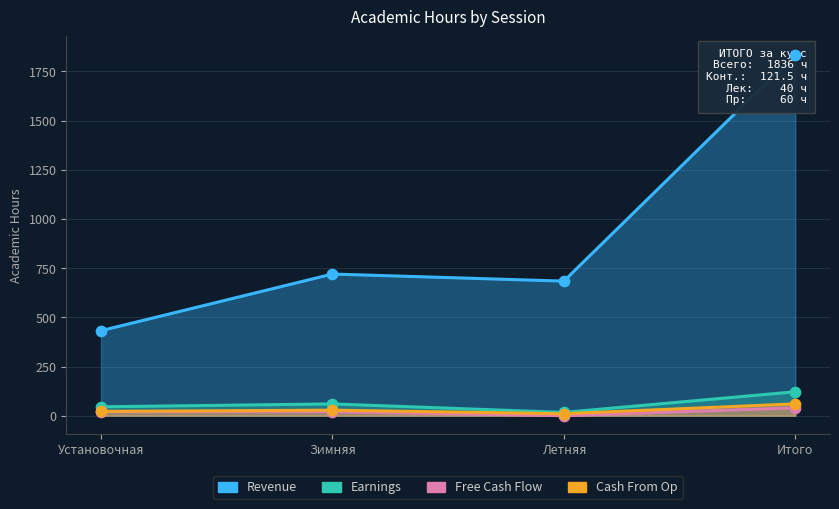

Which series has the largest Y range (max minus min)?

Revenue